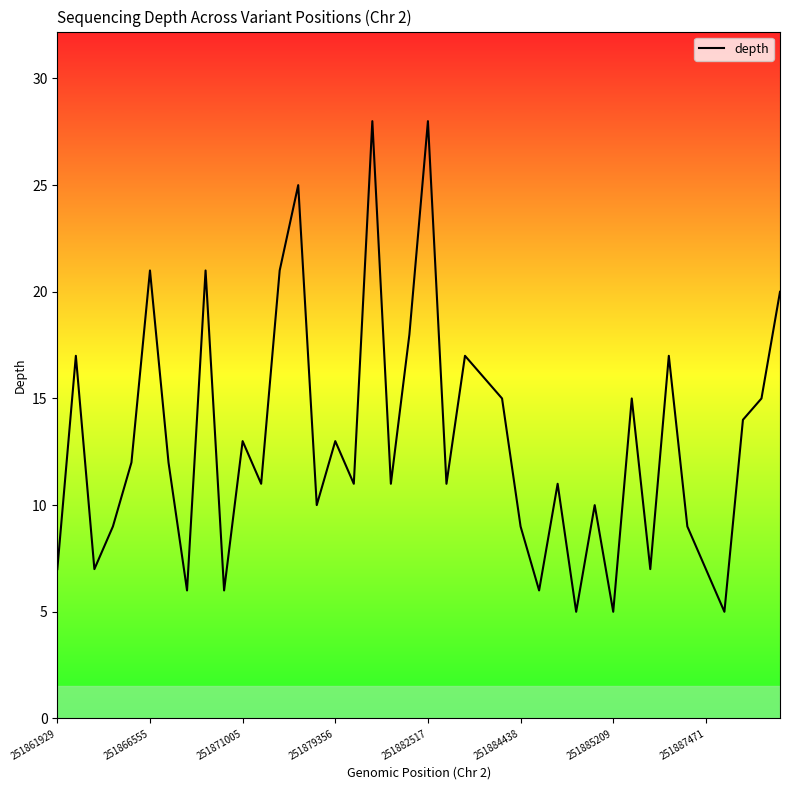

How many distinct data groups are displayed?

1